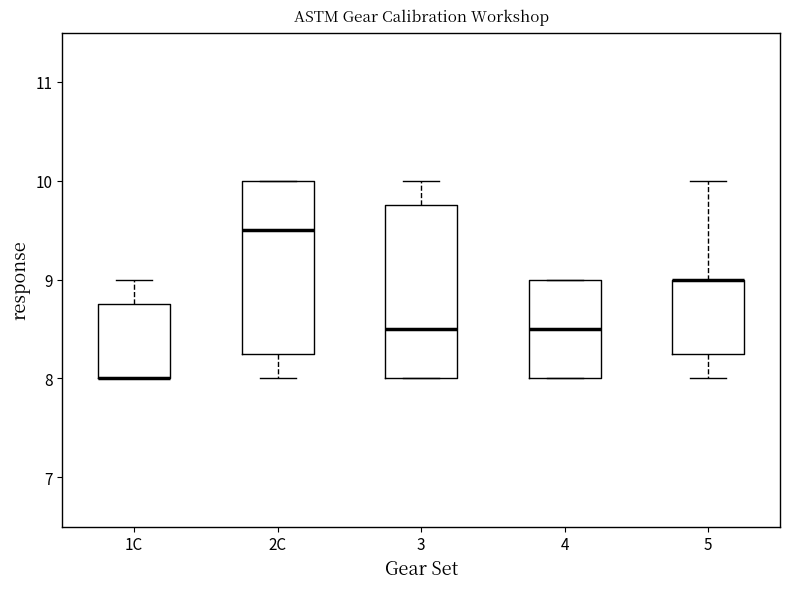

Where does the median line of the box for 2C sit on the y-axis? The values are not printed on the chart, so give them approximately, as read against the axis.

9.5